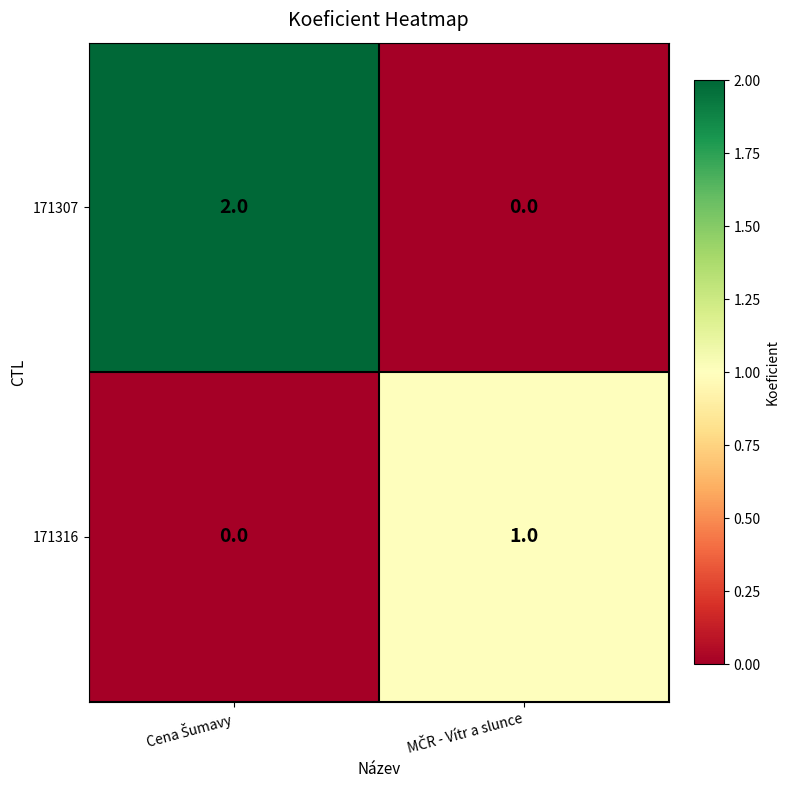

How many categories are shown in the chart?

2